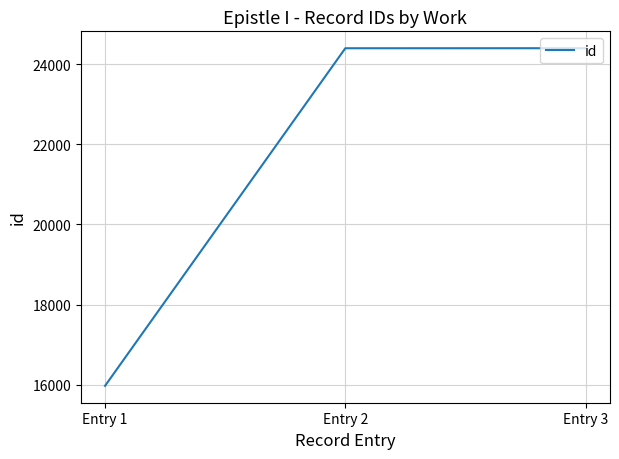

What value does the data have at Entry 1, to the nearest 50?

15950